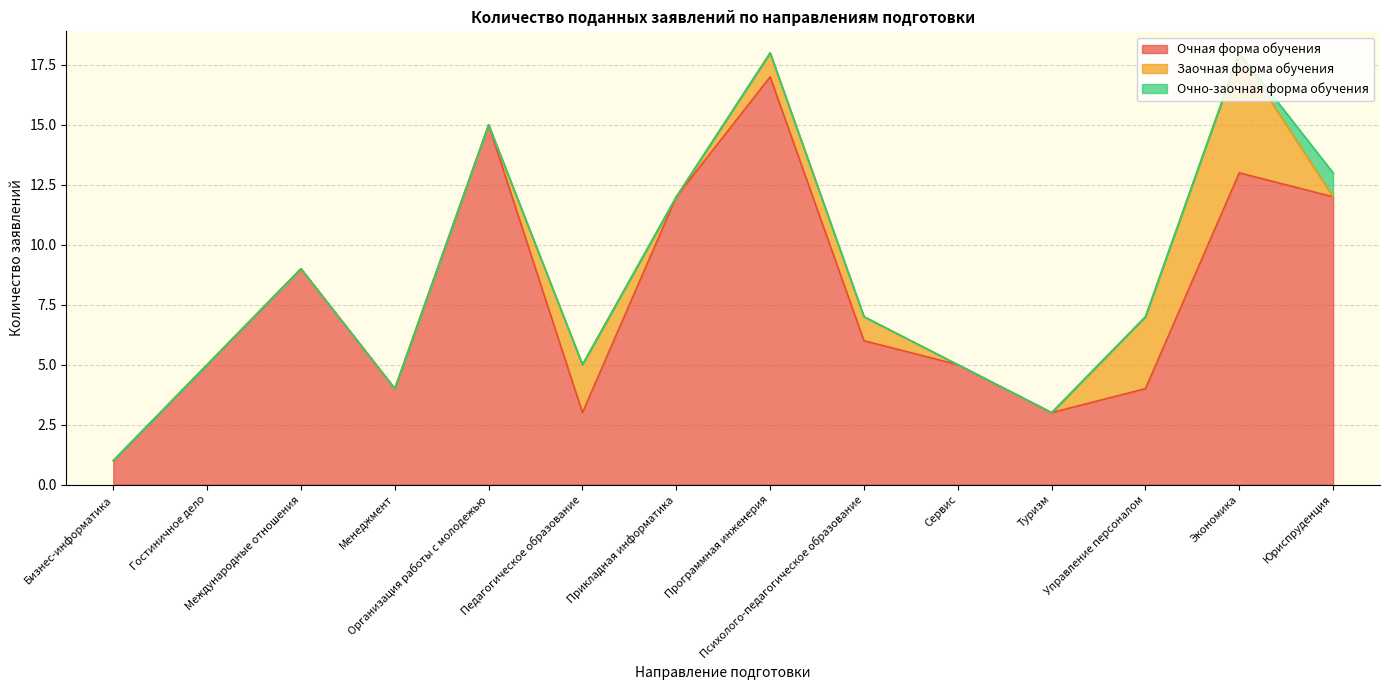

What is the difference between the highest and lowest values at Туризм?

3